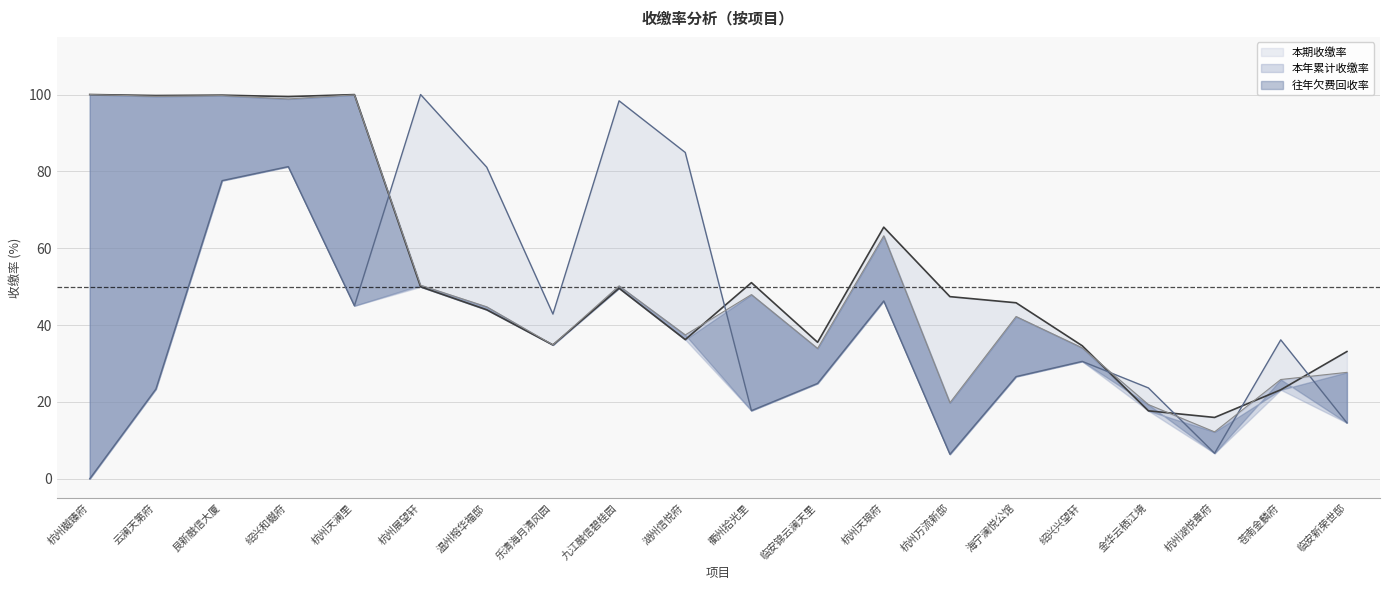

In 往年欠费回收率, how many points are higher than both neighbors (excluding endpoints)?

6